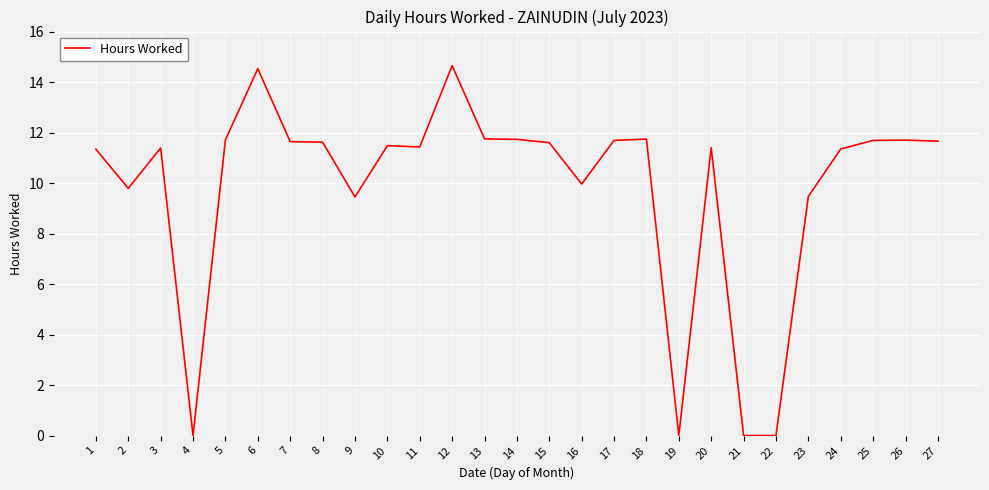

Between 12 and 11, which is larger?

12